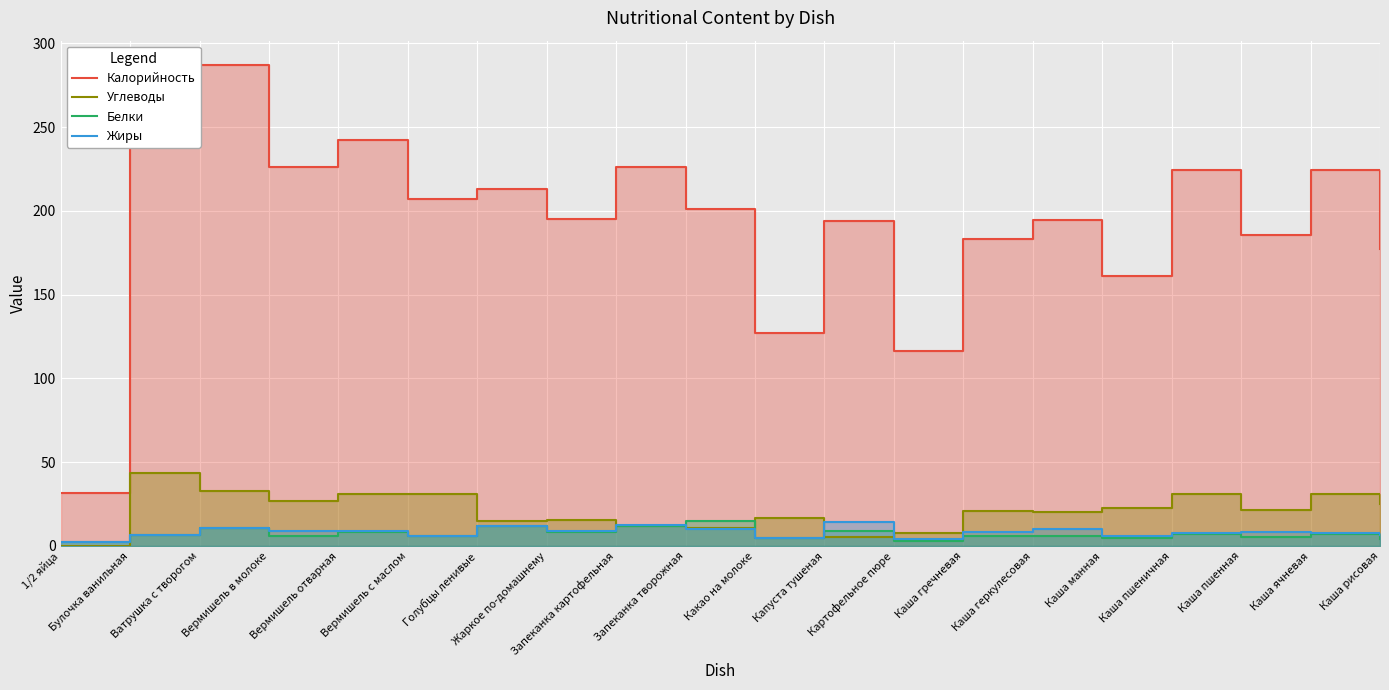

Which series has the largest total across all categories?

Калорийность